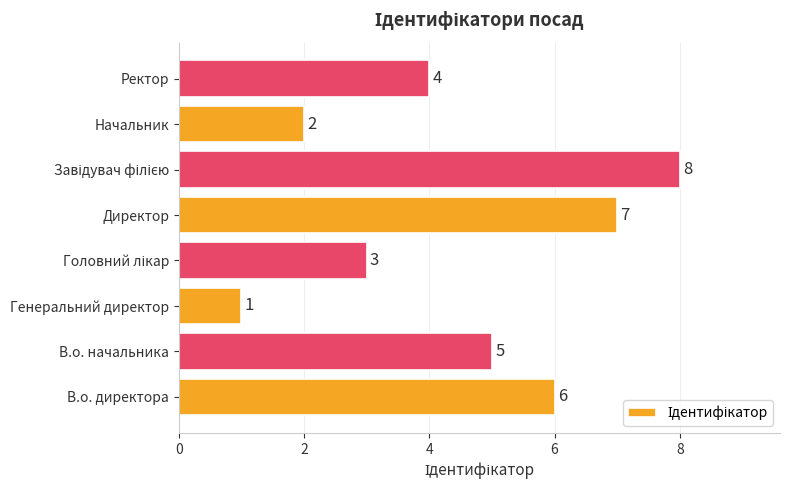

What is the change in value from Директор to Ректор?

-3